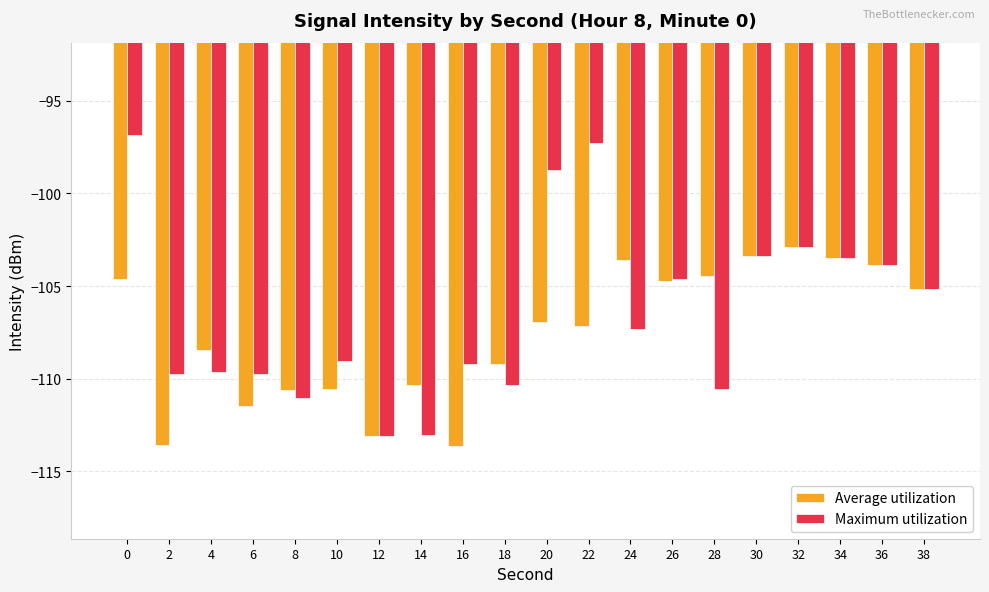

How many series are shown in this chart?

2